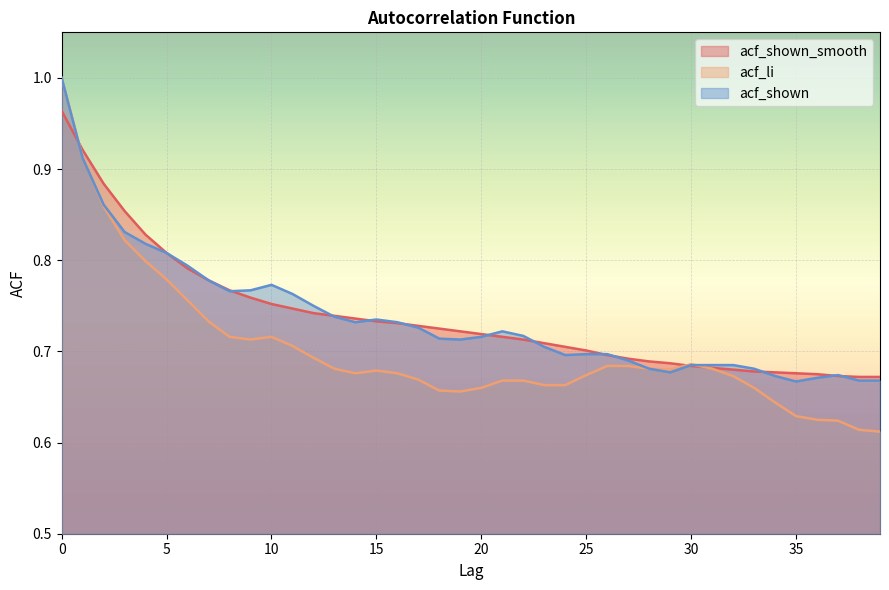

What are all the series names shown in the legend?

acf_shown_smooth, acf_li, acf_shown